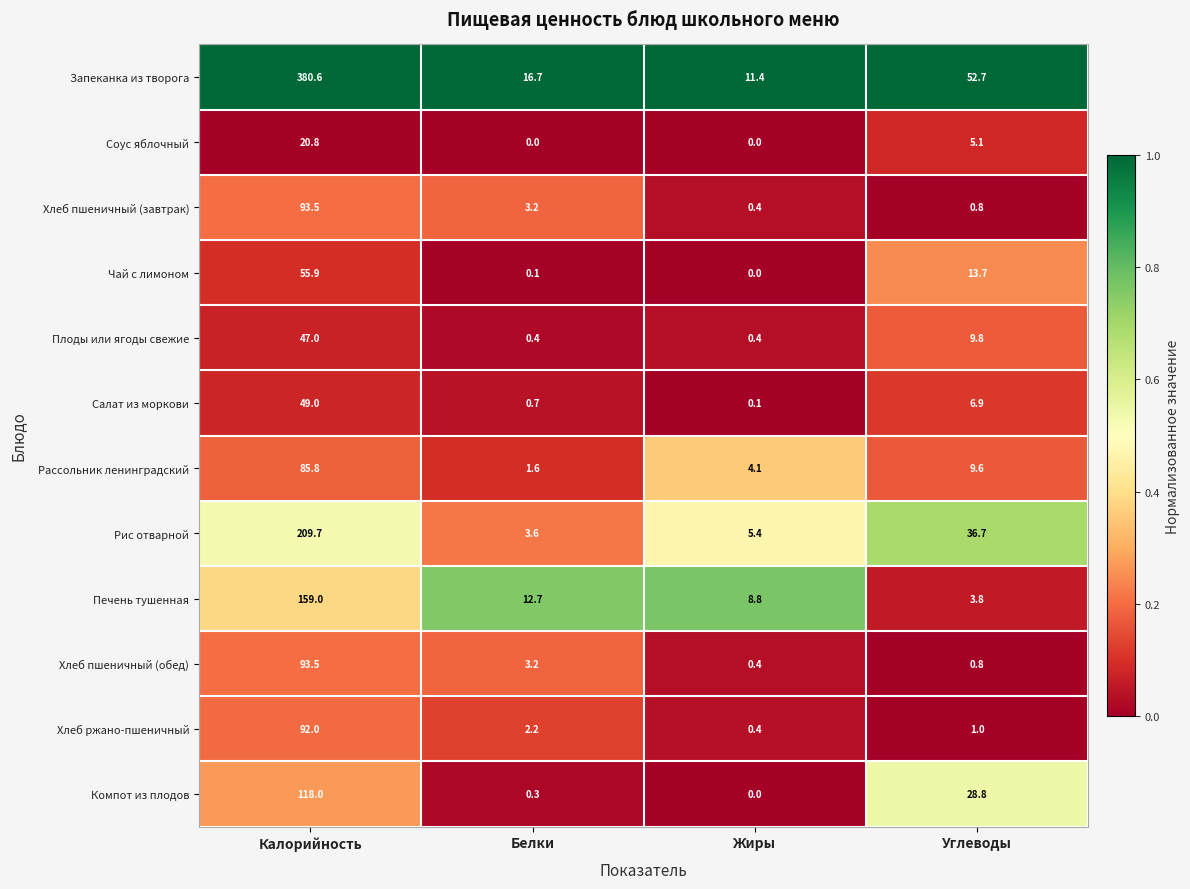

What is the difference between the highest and lowest values at Белки?

16.7